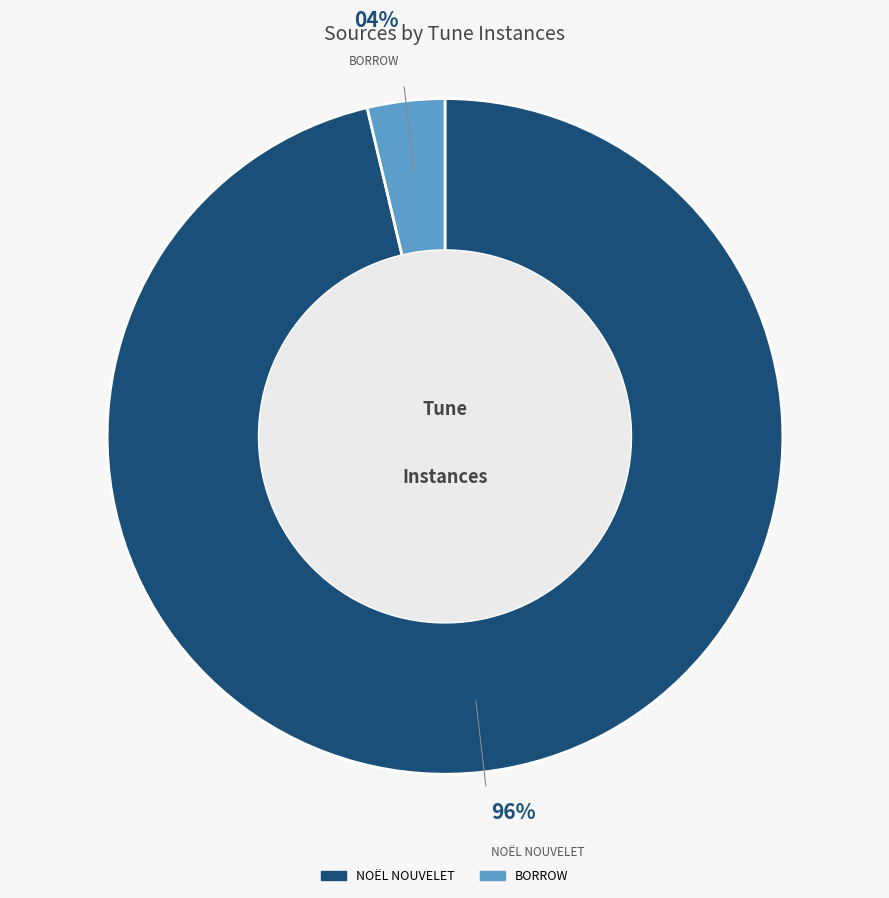

How many slices are in this pie chart?

2